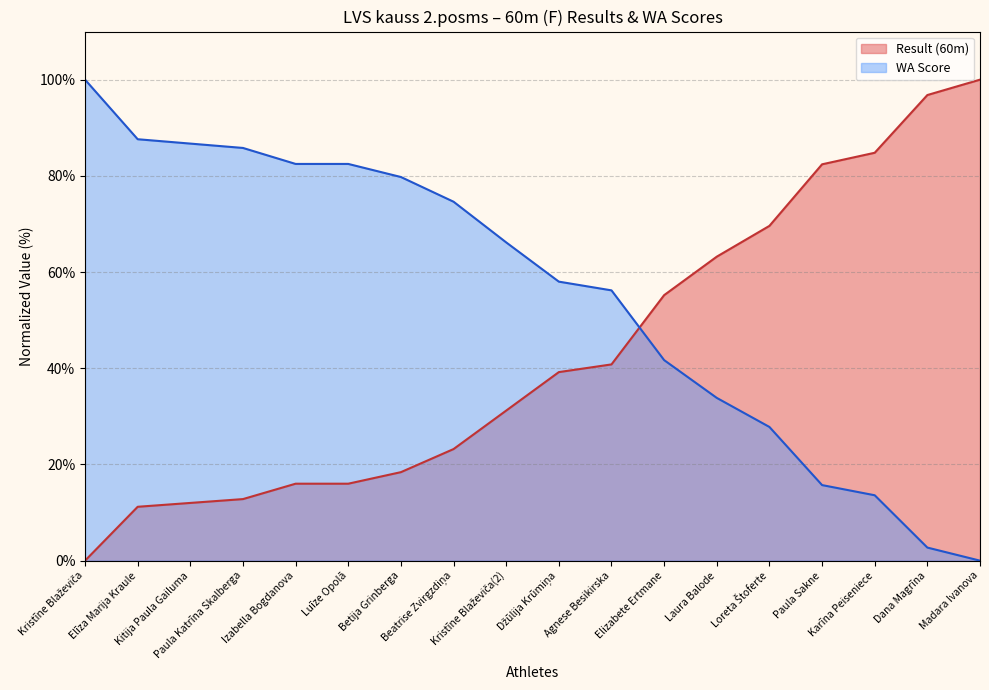

Rank the categories by WA value from highest to lowest.

Kristīne Blaževiča, Elīza Marija Kraule, Kitija Paula Gailuma, Paula Katrīna Skalberga, Izabella Bogdanova, Luīze Opolā, Betija Grinberga, Beatrise Zvirgzdiņa, Kristīne Blaževiča(2), Džūlija Krūmiņa, Agnese Besikirska, Elizabete Ertmane, Laura Balode, Loreta Štoferte, Paula Sakne, Karīna Peiseniece, Dana Magrīna, Madara Ivanova